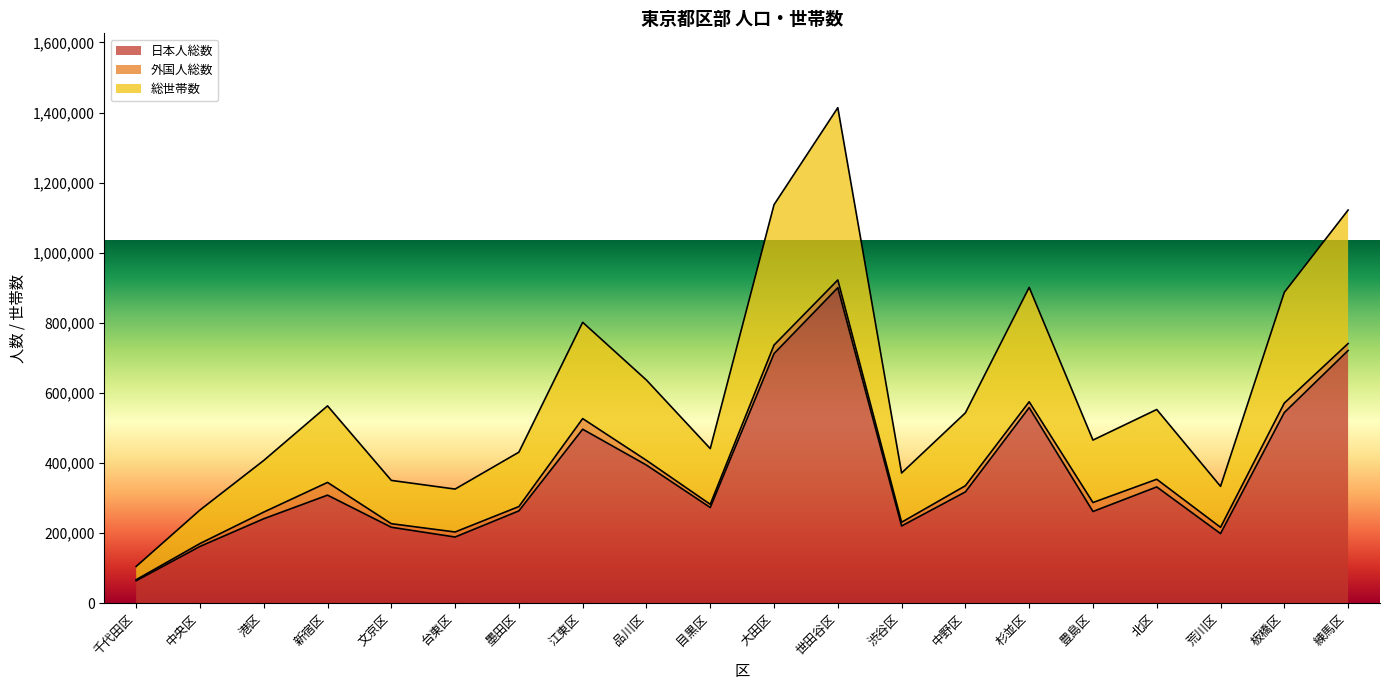

What is the maximum value for 日本人総数?

900167